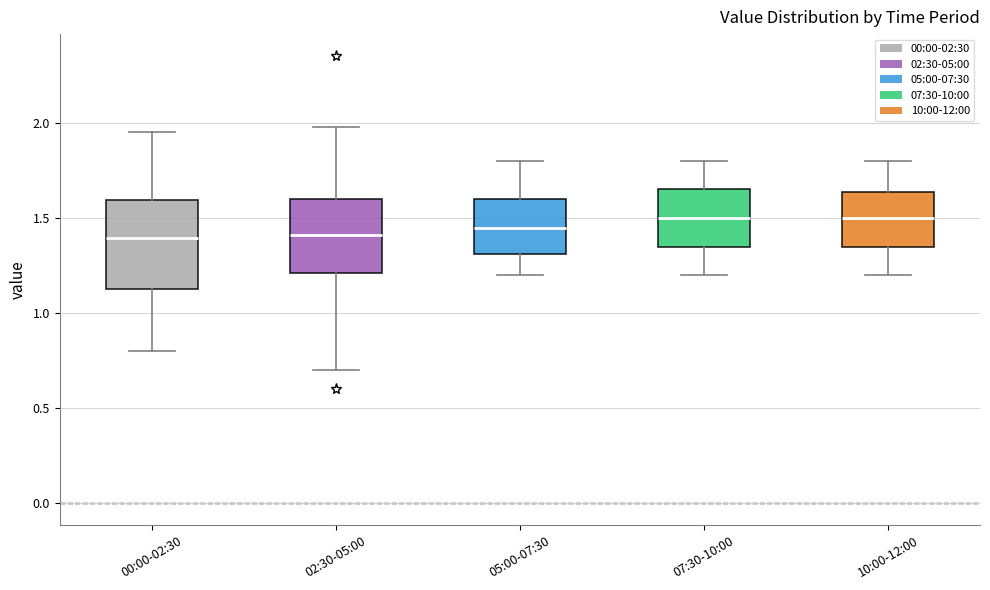

Where does the lower whisker of the box for 02:30-05:00 end on the y-axis? The values are not printed on the chart, so give them approximately, as read against the axis.

0.70